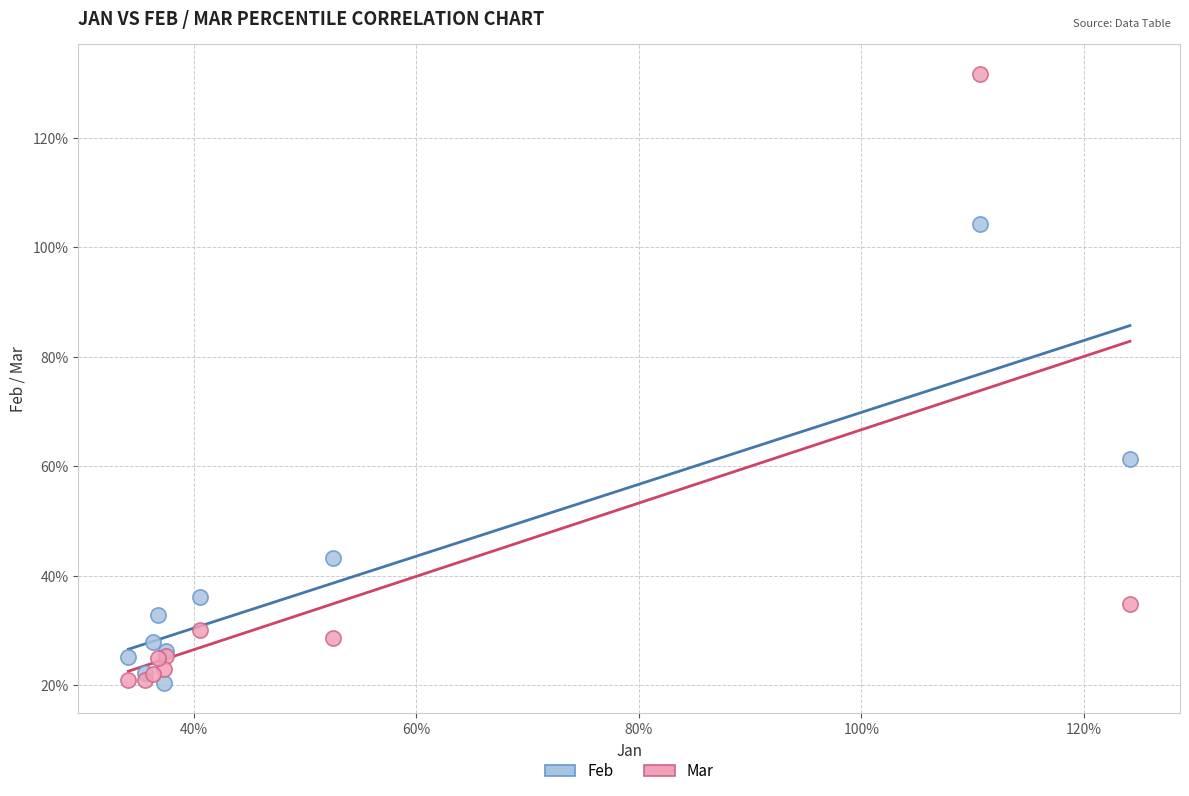

Which series has the largest Y range (max minus min)?

Mar